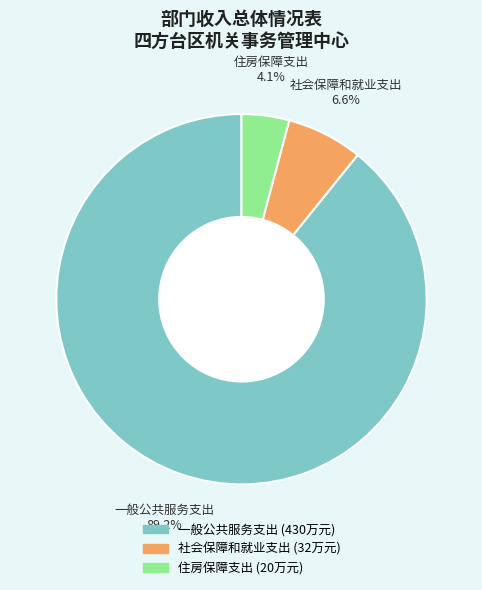

What is the total percentage of 社会保障和就业支出 and 一般公共服务支出?

95.9%